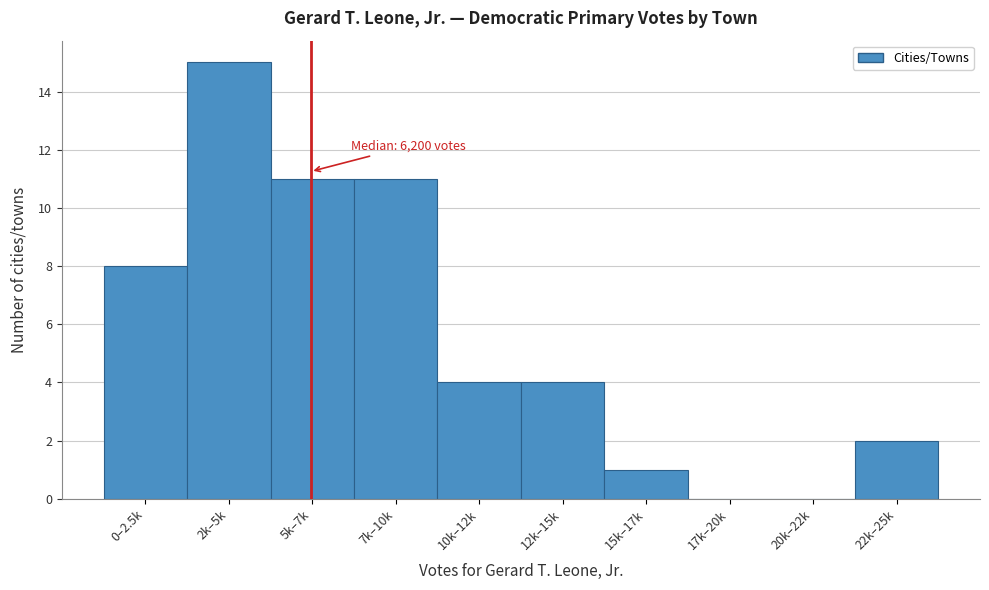

Reading left to right, what are all the values shown in this chart?

0–2.5k=8	2k–5k=15	5k–7k=11	7k–10k=11	10k–12k=4	12k–15k=4	15k–17k=1	17k–20k=0	20k–22k=0	22k–25k=2